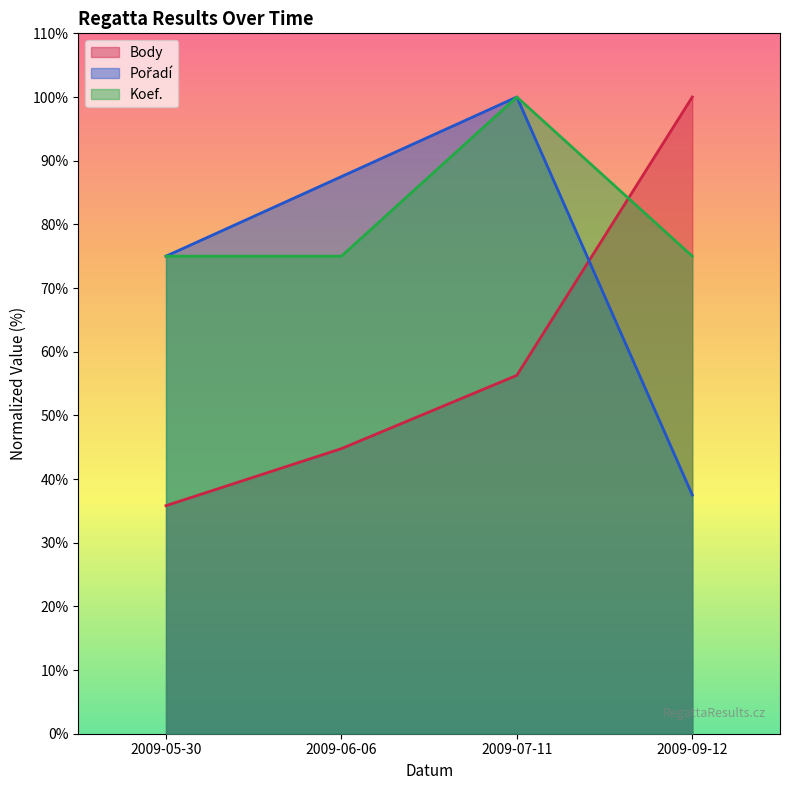

At which category is the sum across all series the highest?

2009-07-11